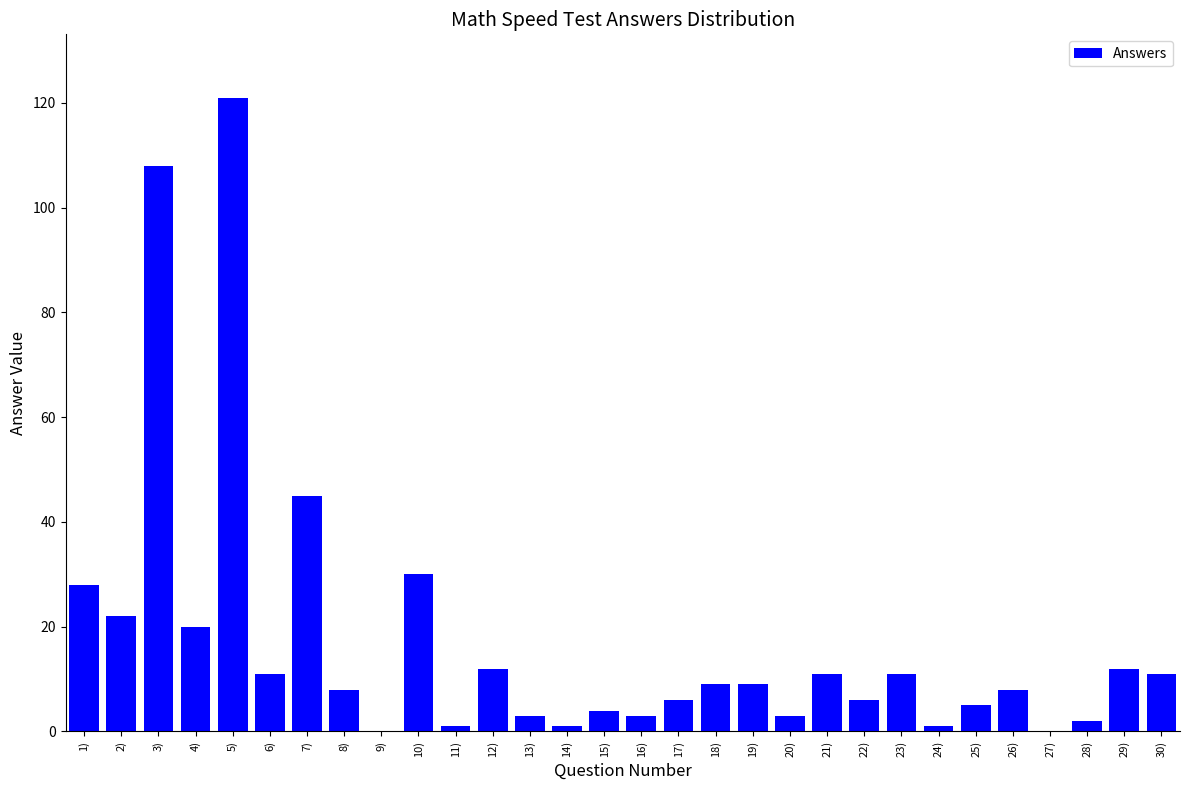

What is the sum of the values at 18) and 27)?

9